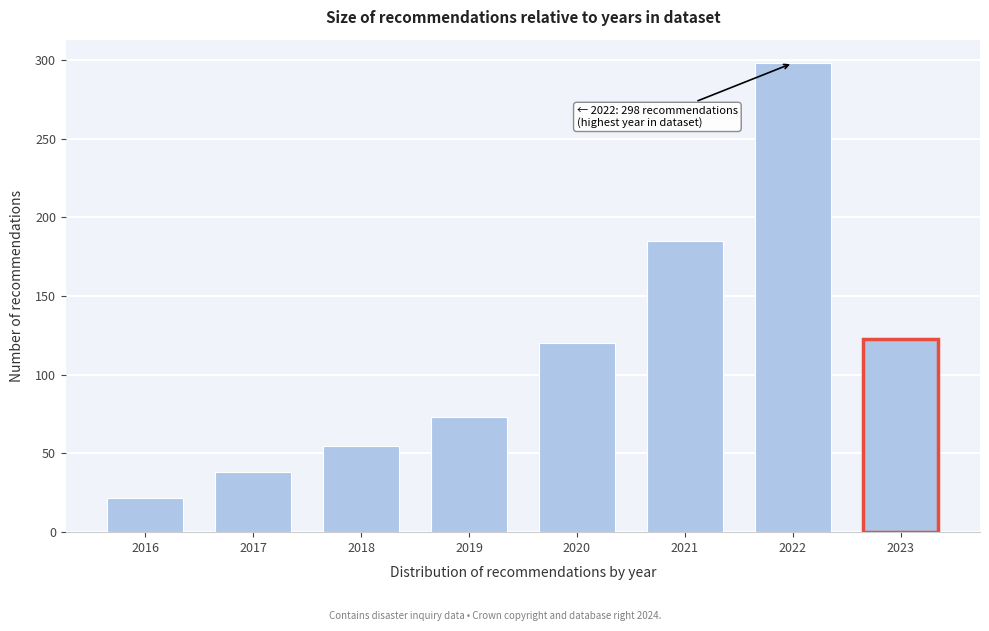

Reading left to right, list all the values displayed in this chart.

2016=22	2017=38	2018=55	2019=73	2020=120	2021=185	2022=298	2023=123